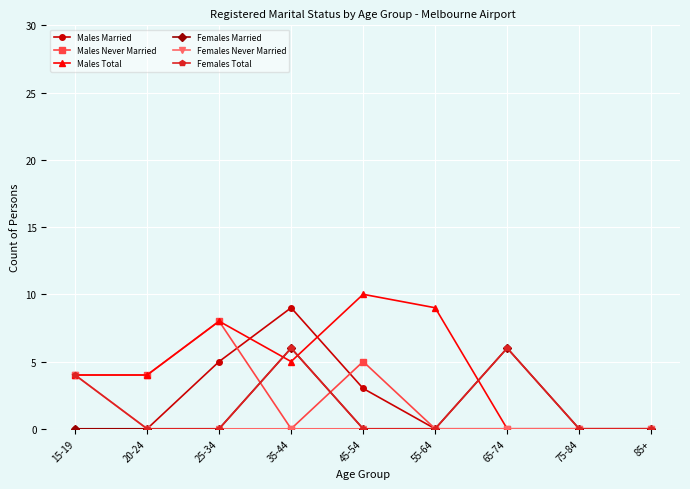

Is the value of Females Total at 65-74 greater than the value of Females Never Married at 85+?

Yes